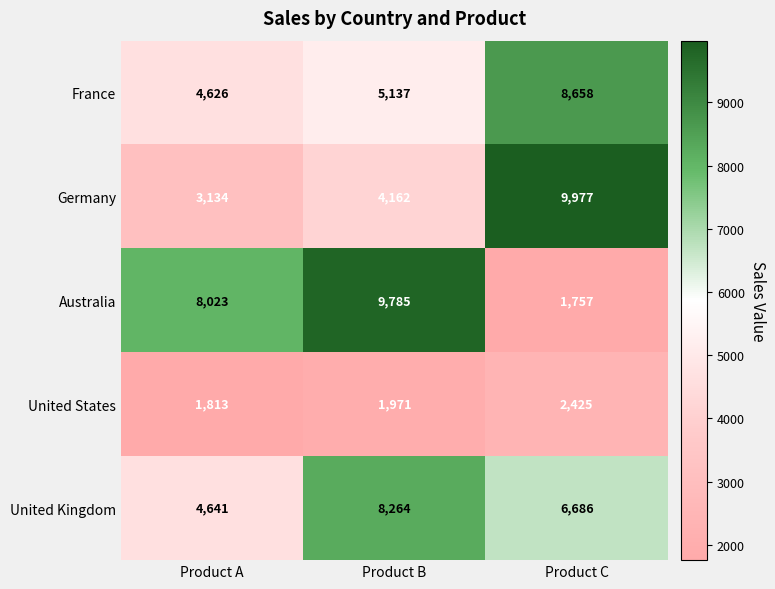

At how many categories does at least one series exceed 9487?

2